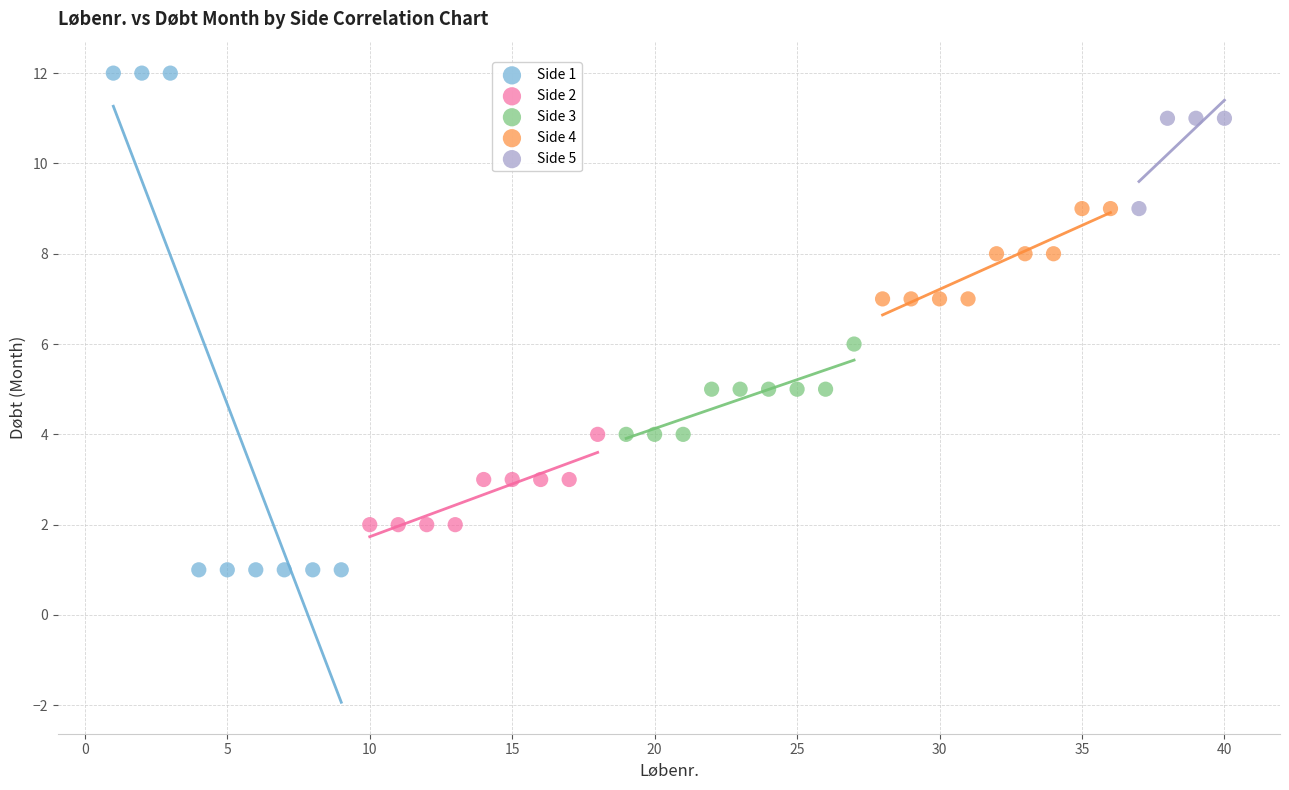

Which series contains the highest Y value?

Side 1